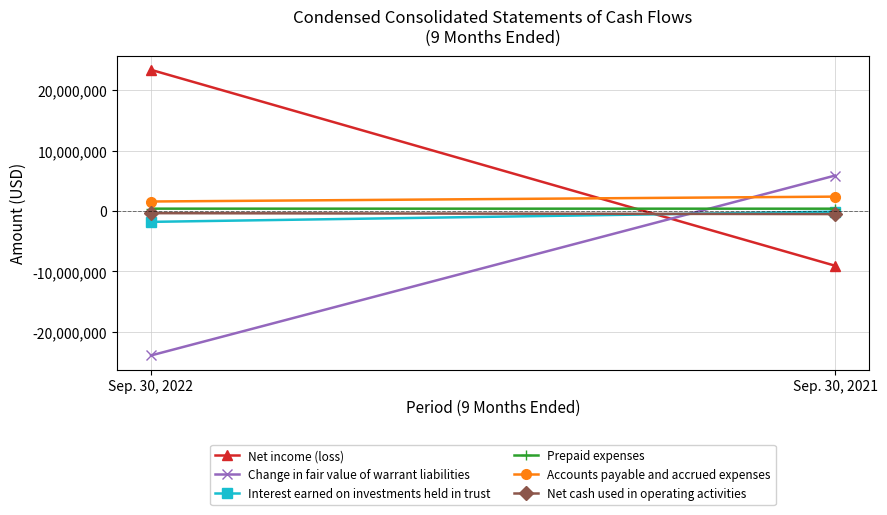

The Change in fair value of warrant liabilities series shows -8958852 at Sep. 30, 2022. True or false?

False